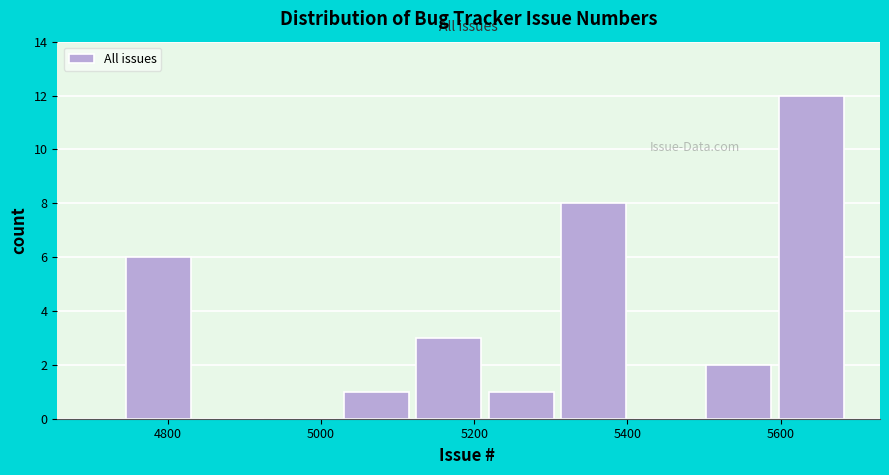

Reading left to right, transcribe this chart: for each bar, give the range it covers on the x-axis and its height. Neither the bar edges nor the heights are printed on the chart, so give them approximately, as read against the axes.

4740 to 4840: 6
4840 to 4940: 0
4940 to 5020: 0
5020 to 5120: 1
5120 to 5220: 3
5220 to 5300: 1
5300 to 5400: 8
5400 to 5500: 0
5500 to 5600: 2
5600 to 5680: 12